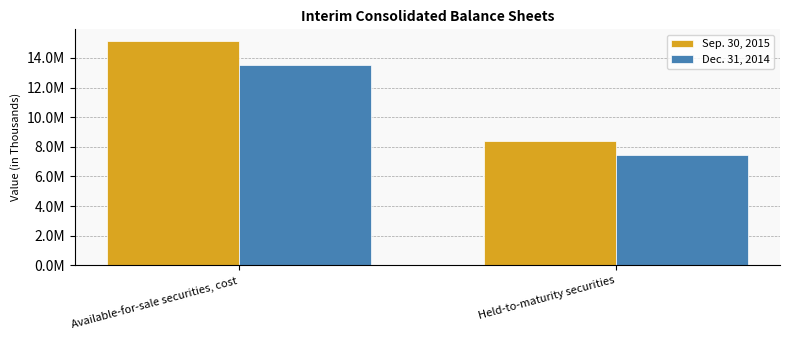

Reading left to right, transcribe all the data shown in this chart.

Sep. 30, 2015: 15167233	8367003
Dec. 31, 2014: 13497945	7415656